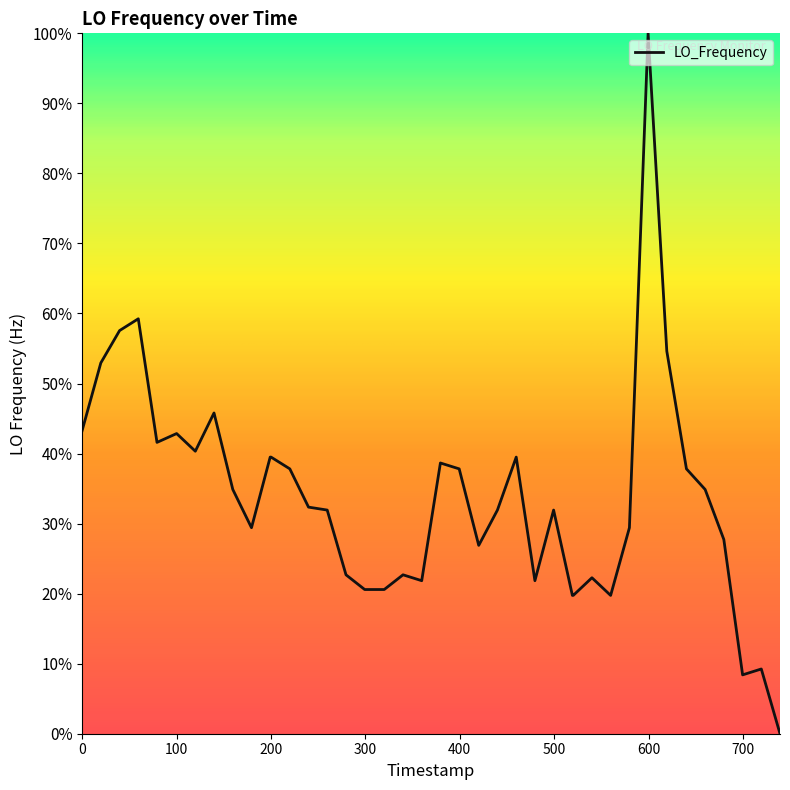

What is the difference between the maximum and minimum values?

100.0